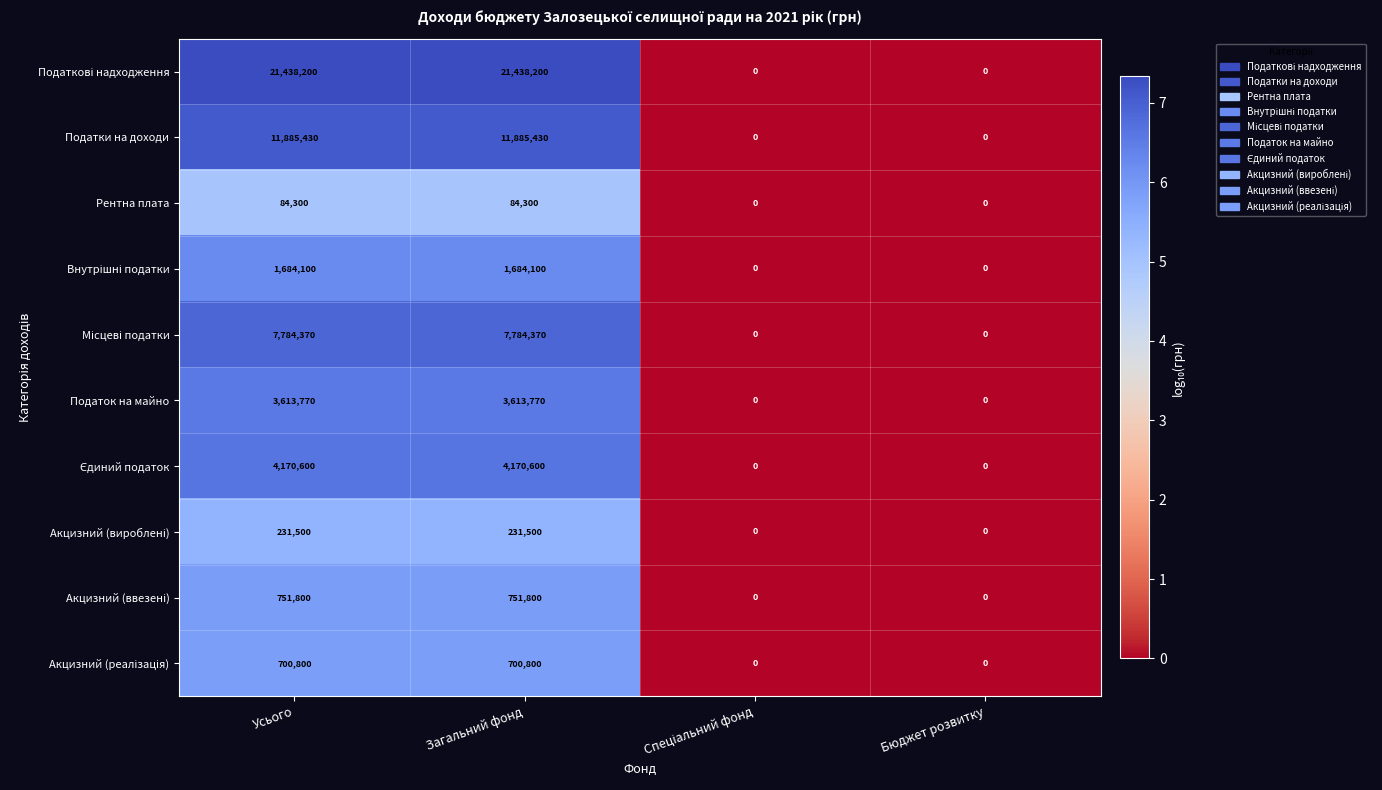

Read the Податок на майно value at Усього, to the nearest 10.

3613770